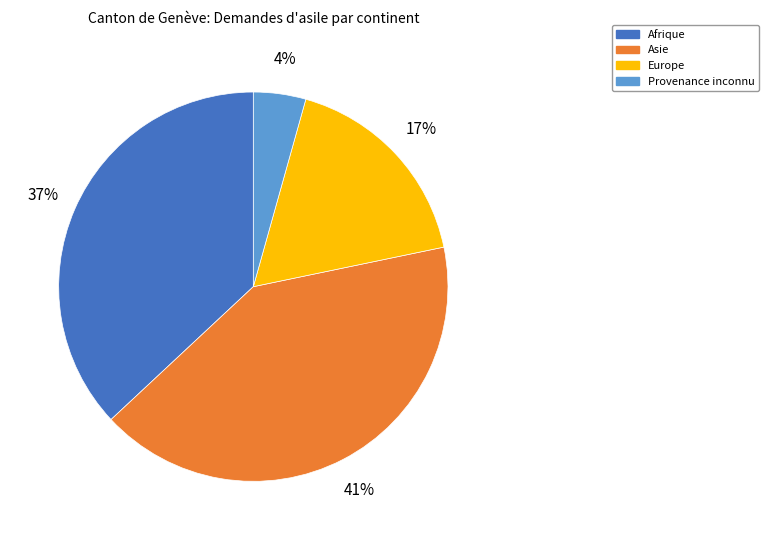

What is the largest slice in the pie chart?

Asie